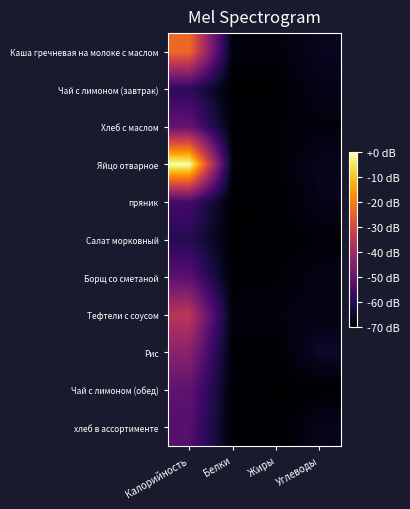

Reading right to left, extract all data points from this chart.

Каша гречневая на молоке с маслом: Углеводы=-66.1	Жиры=-68.4	Белки=-68.6	Калорийность=-23.3
Чай с лимоном (завтрак): Углеводы=-67.2	Жиры=-70.0	Белки=-70.0	Калорийность=-59.0
Хлеб с маслом: Углеводы=-68.4	Жиры=-68.9	Белки=-69.1	Калорийность=-50.2
Яйцо отварное: Углеводы=-66.5	Жиры=-69.1	Белки=-69.1	Калорийность=0.0
пряник: Углеводы=-67.0	Жиры=-69.8	Белки=-69.8	Калорийность=-55.5
Салат морковный: Углеводы=-69.1	Жиры=-69.4	Белки=-69.9	Калорийность=-60.2
Борщ со сметаной: Углеводы=-67.3	Жиры=-69.1	Белки=-69.6	Калорийность=-51.8
Тефтели с соусом: Углеводы=-67.9	Жиры=-68.1	Белки=-68.2	Калорийность=-35.4
Рис: Углеводы=-64.7	Жиры=-69.8	Белки=-69.5	Калорийность=-43.7
Чай с лимоном (обед): Углеводы=-69.6	Жиры=-69.8	Белки=-69.3	Калорийность=-50.9
хлеб в ассортименте: Углеводы=-66.5	Жиры=-69.9	Белки=-69.4	Калорийность=-52.7